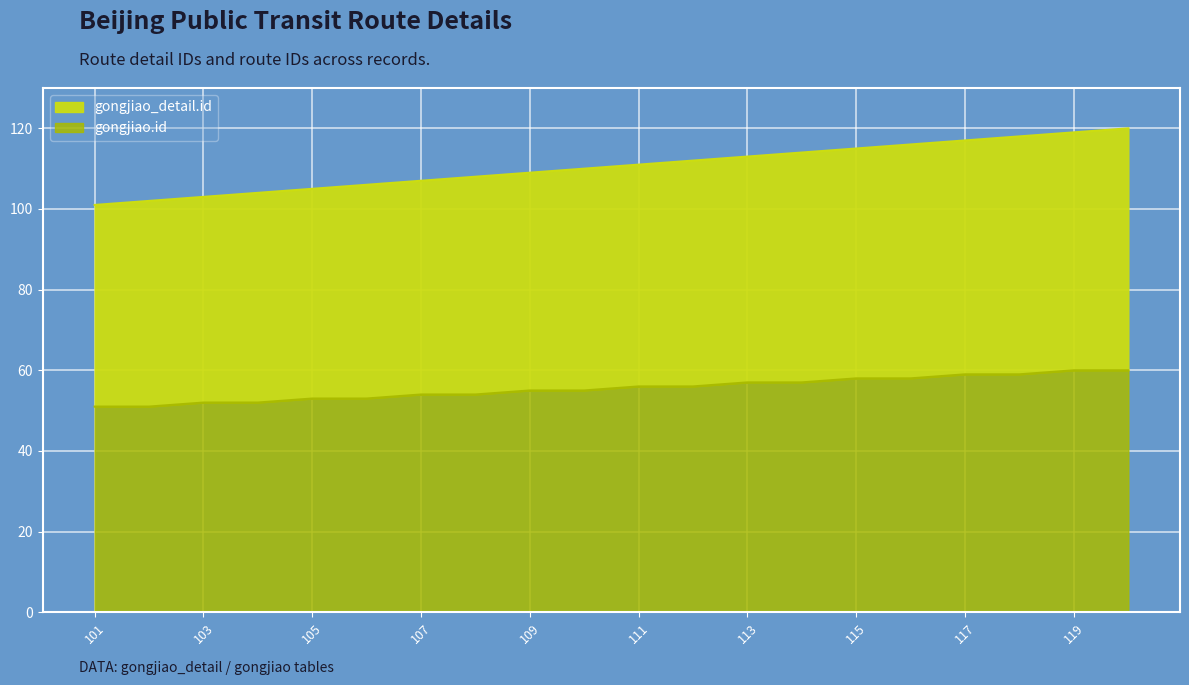

Rank the series at 114 from lowest to highest value.

gongjiao.id, gongjiao_detail.id